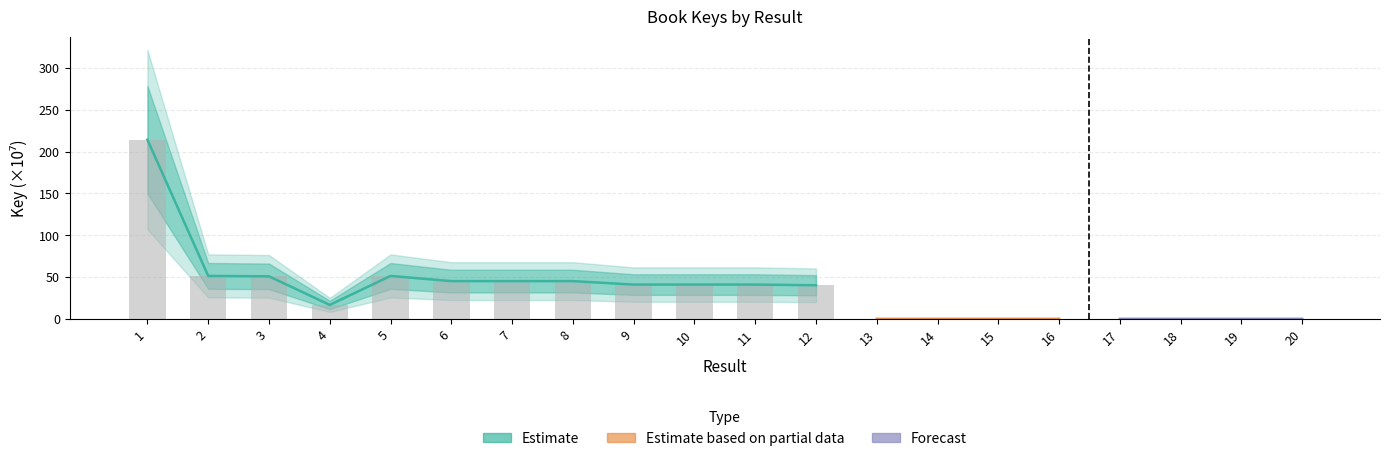

Reading left to right, transcribe all the data shown in this chart.

1=214.2	2=51.4	3=50.9	4=16.8	5=51.4	6=45.2	7=45.2	8=45.2	9=41.1	10=41.1	11=41.1	12=40.3	13=0.1	14=0.2	15=0.2	16=0.1	17=0.1	18=0.1	19=0.1	20=0.1